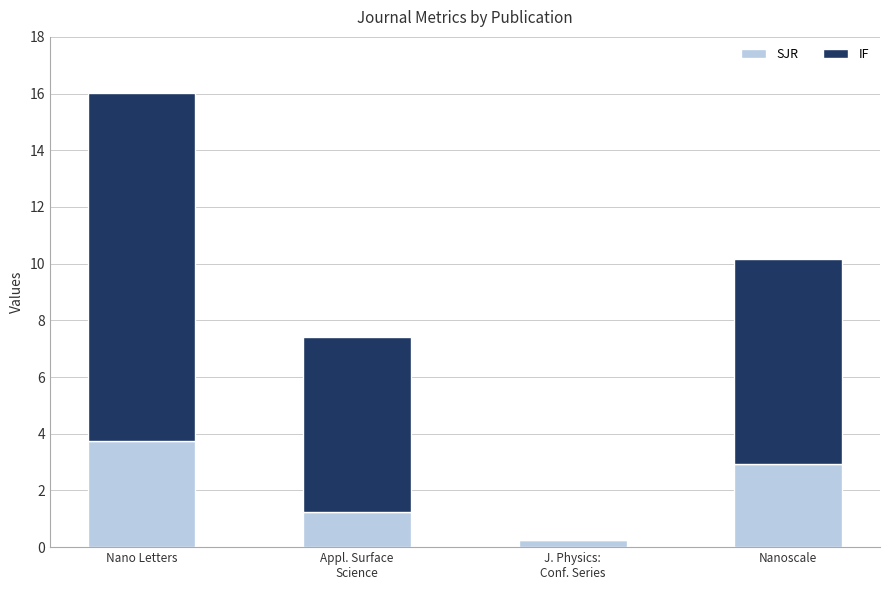

What is the sum of all SJR values?

8.2